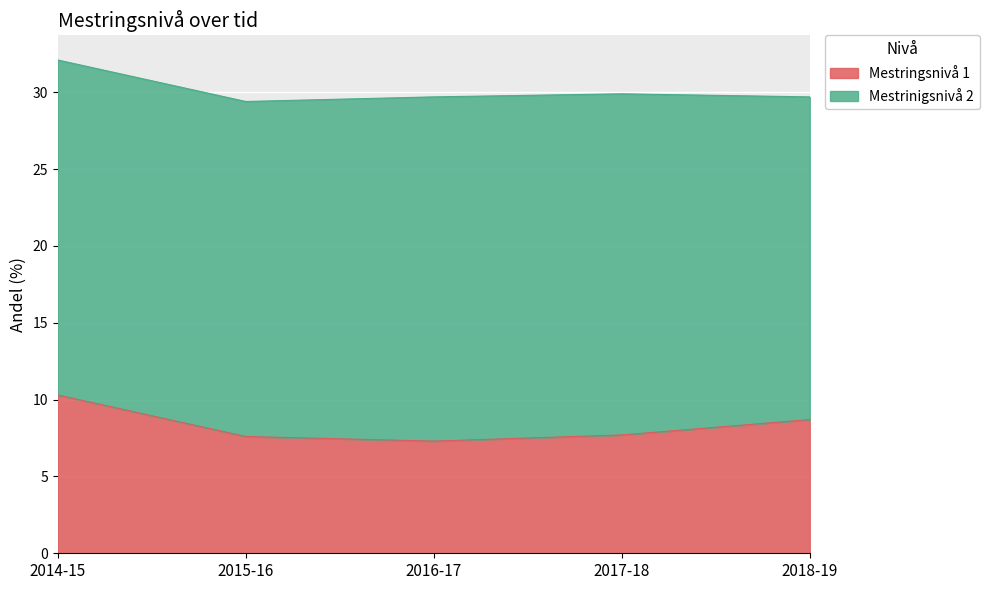

Reading left to right, list all the values displayed in this chart.

10.3	7.6	7.3	7.7	8.7